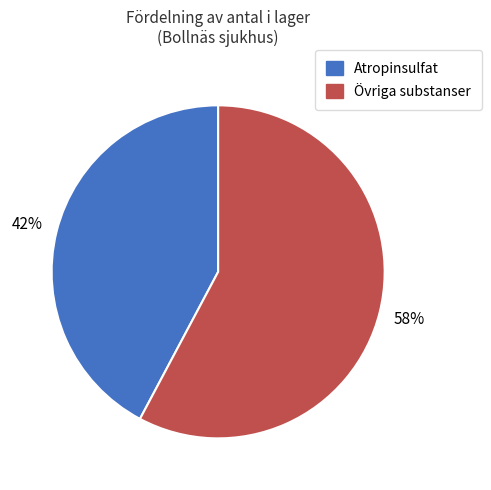

How many segments does this pie chart have?

2